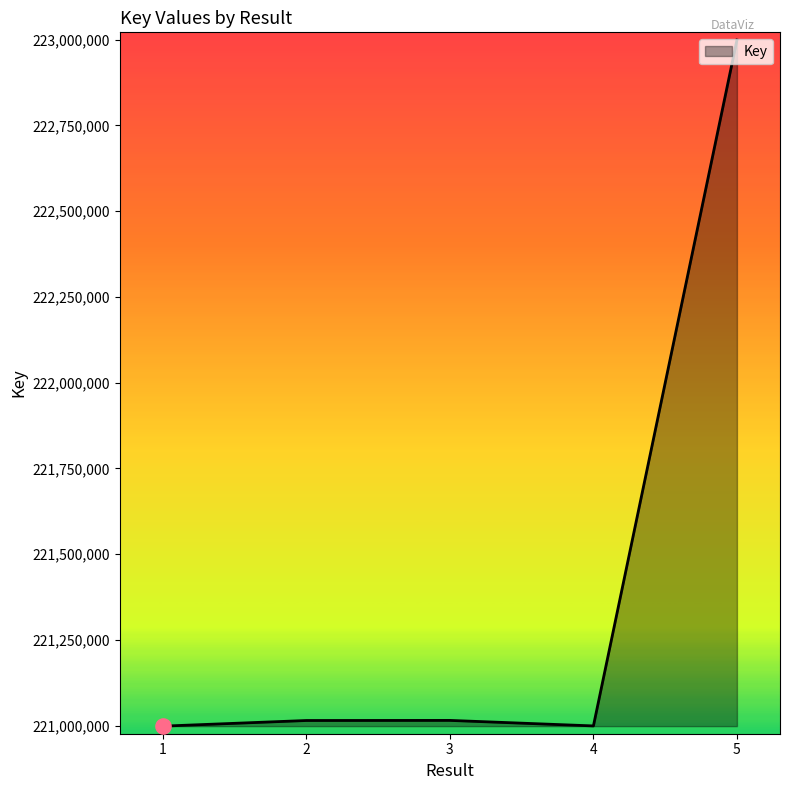

What is the change in value from 3 to 5?

+1984240